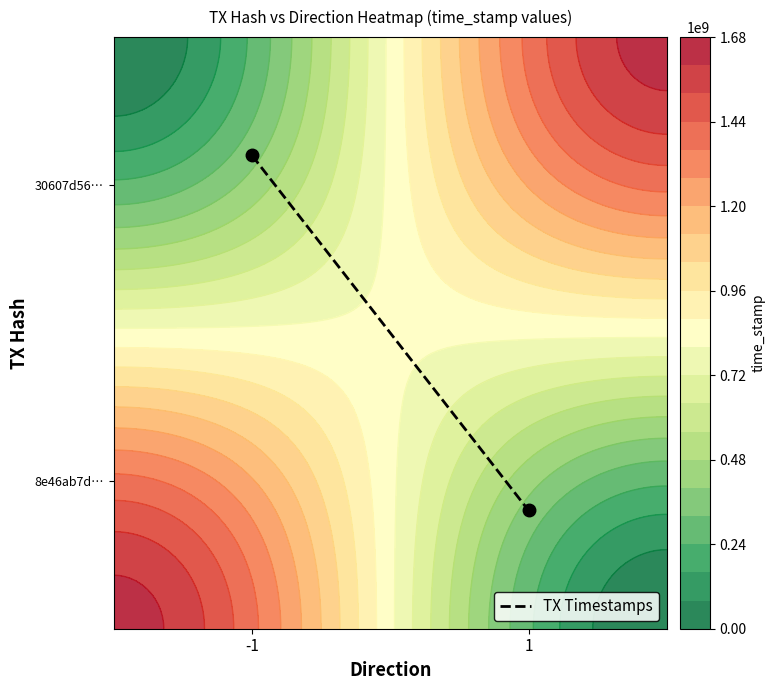

At which category does the chart reach its minimum across all series?

1